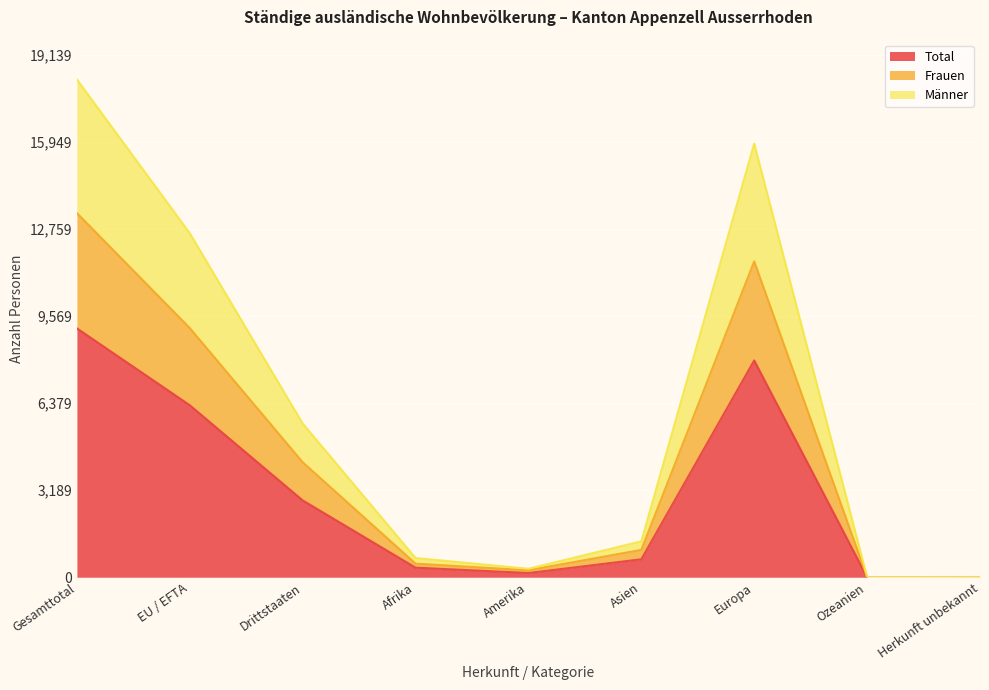

Reading right to left, list all the values displayed in this chart.

Total: Herkunft unbekannt=5	Ozeanien=3	Europa=7941	Asien=658	Amerika=155	Afrika=352	Drittstaaten=2815	EU / EFTA=6299	Gesamttotal=9114
Frauen: Herkunft unbekannt=7	Ozeanien=4	Europa=11568	Asien=1003	Amerika=255	Afrika=498	Drittstaaten=4211	EU / EFTA=9124	Gesamttotal=13335
Männer: Herkunft unbekannt=10	Ozeanien=6	Europa=15882	Asien=1316	Amerika=310	Afrika=704	Drittstaaten=5630	EU / EFTA=12598	Gesamttotal=18228